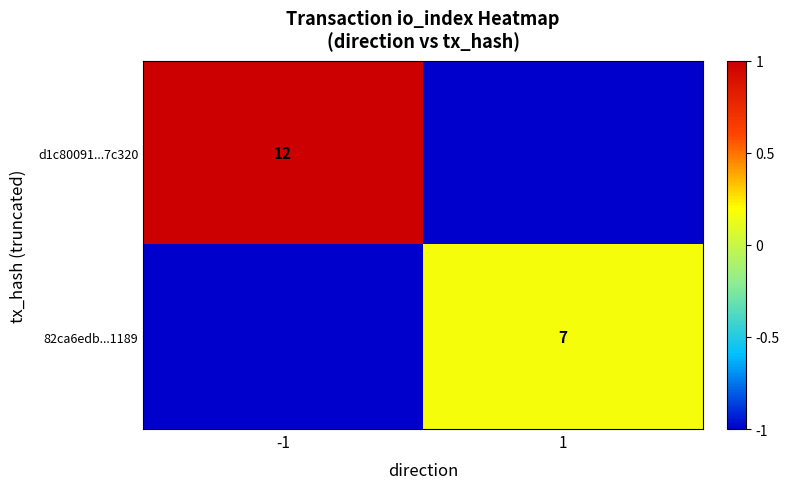

Is it true that 82ca6edb...1189 equals 7 at 1?

True